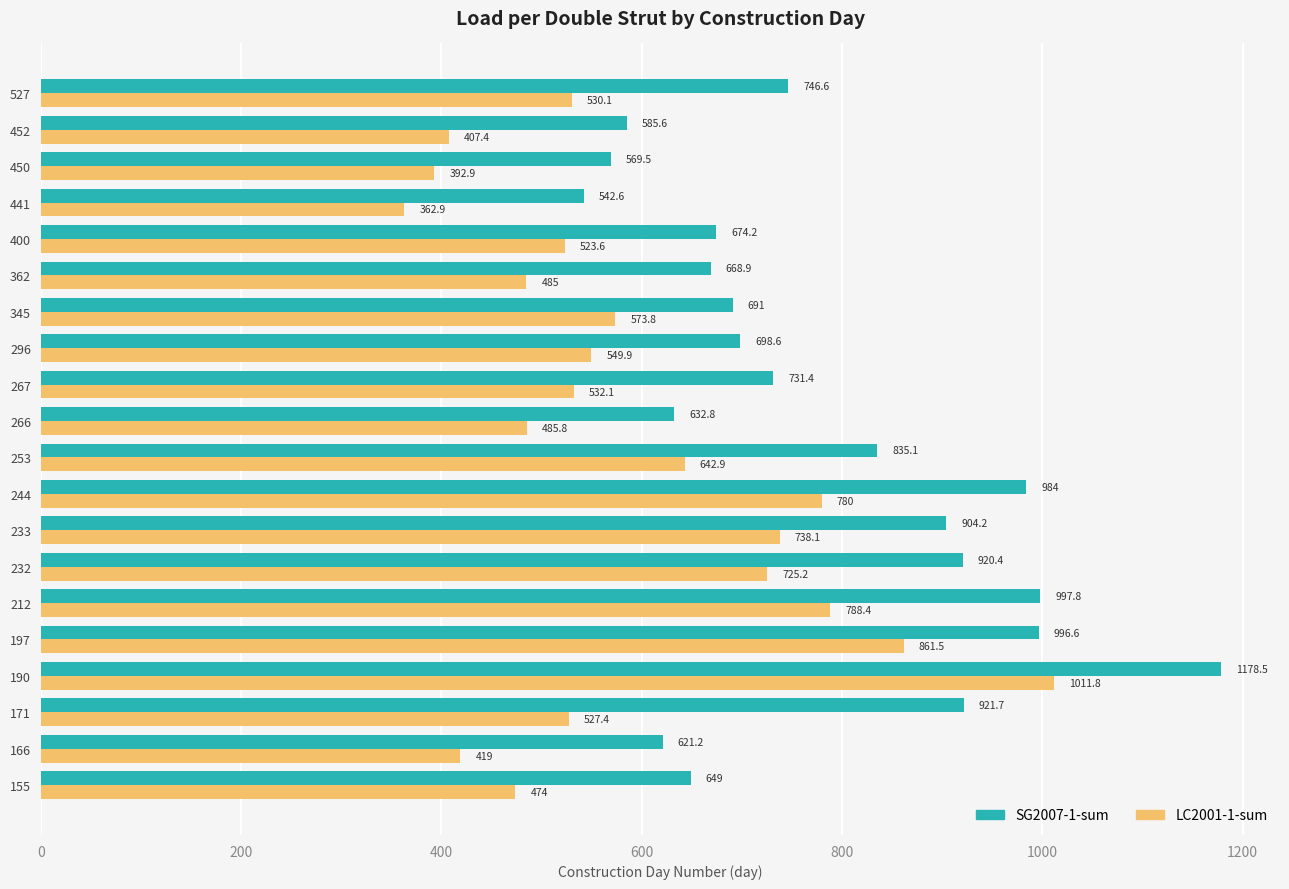

At which label is LC2001-1-sum closest to 687?

232